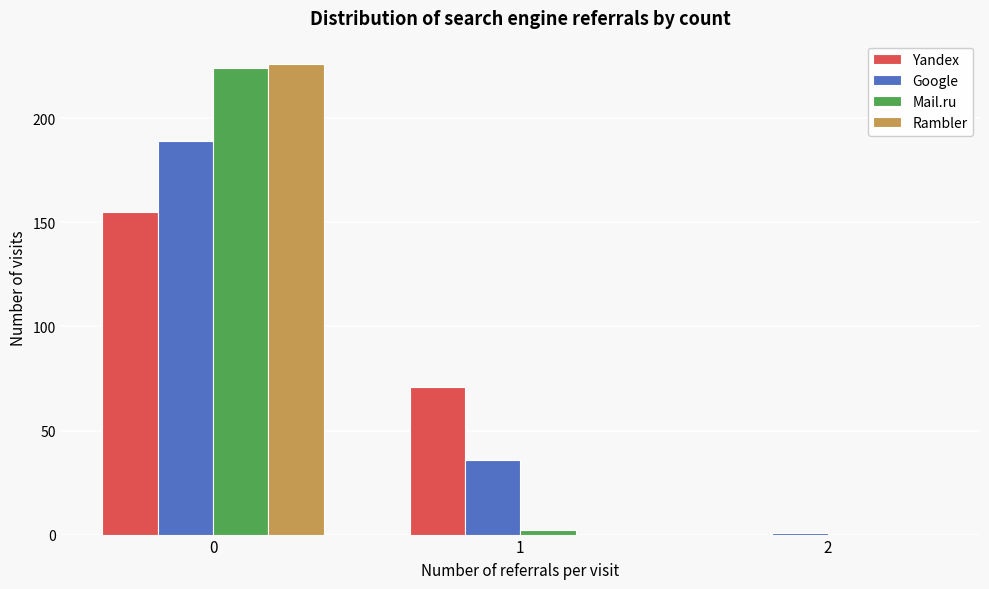

Reading right to left, extract all data points from this chart.

Yandex: 2=0	1=71	0=155
Google: 2=1	1=36	0=189
Mail.ru: 2=0	1=2	0=224
Rambler: 2=0	1=0	0=226